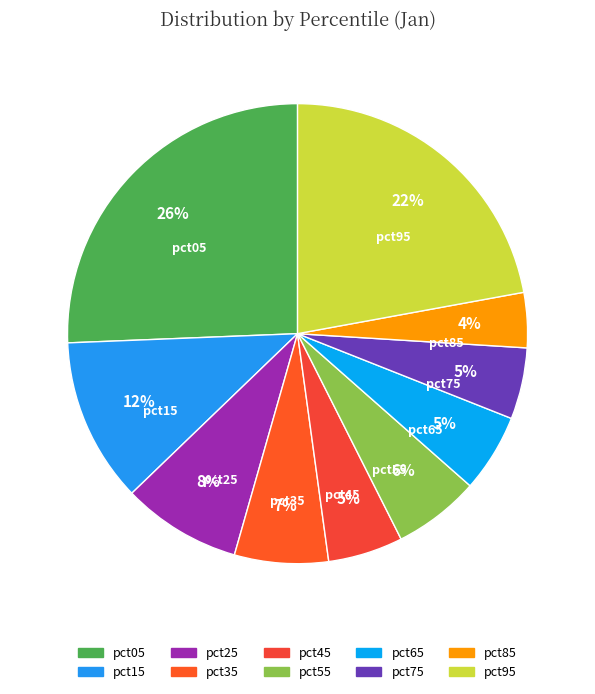

Which category has the smallest portion of the pie?

pct85